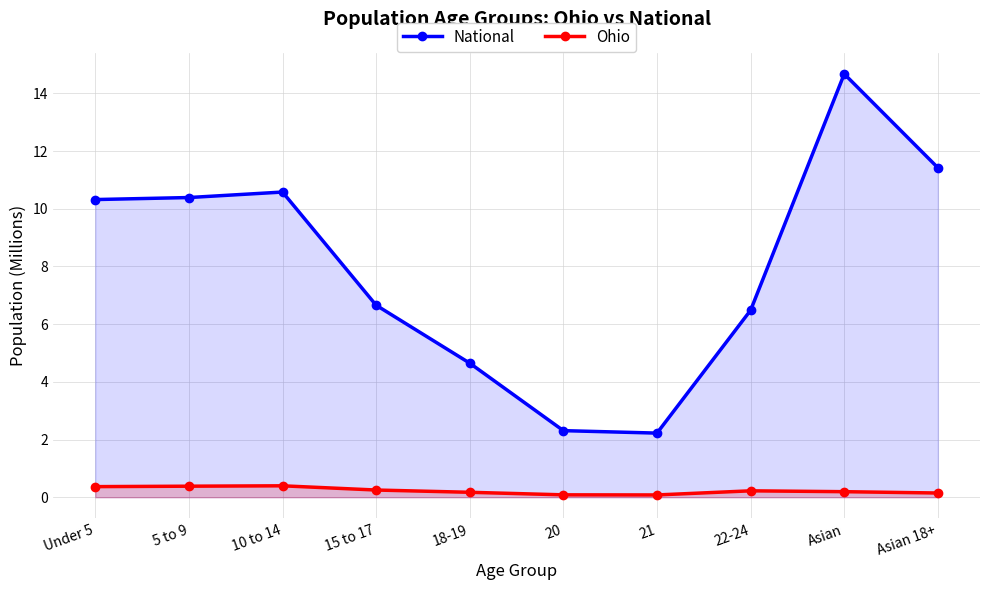

What is the spread (max minus min) of values at 15 to 17?

6.4